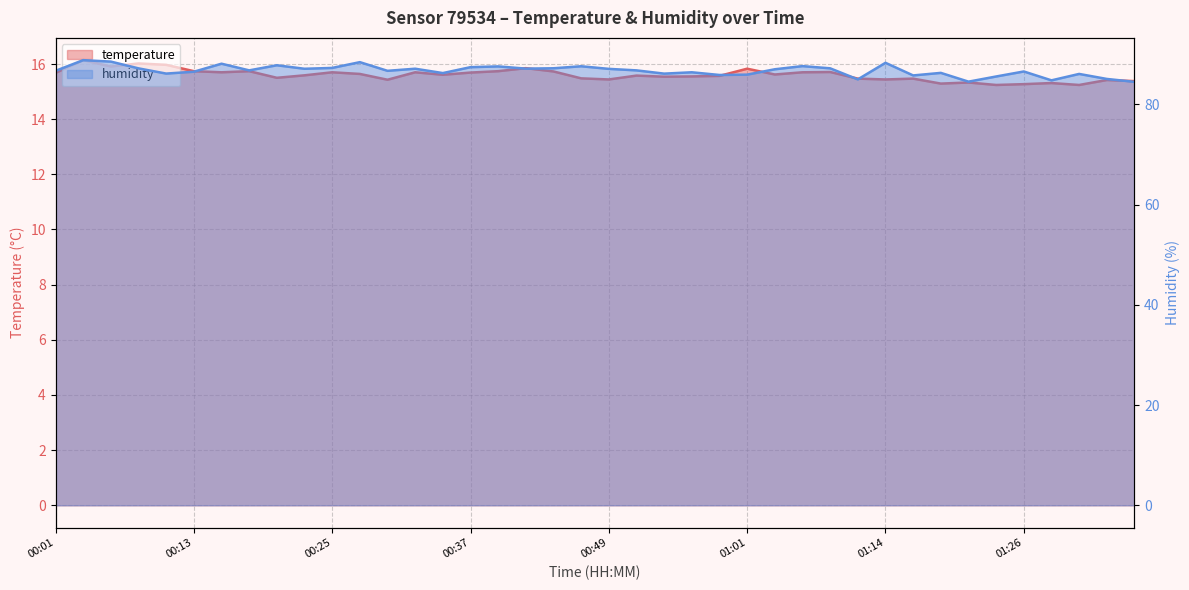

What is the value of the temperature point at the 20th from the left?

15.5